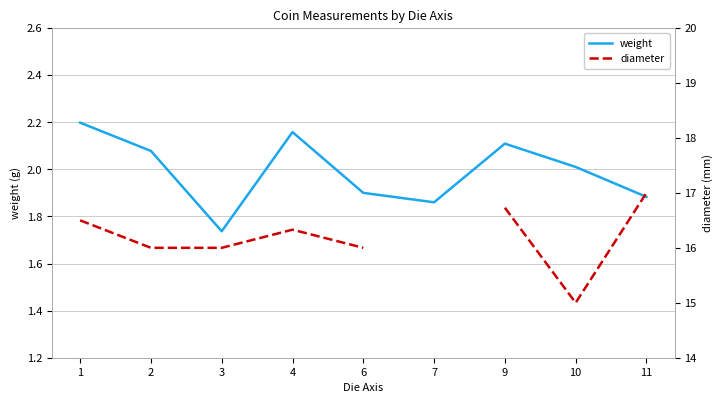

Rank the series by their maximum value, from lowest to highest.

weight, diameter